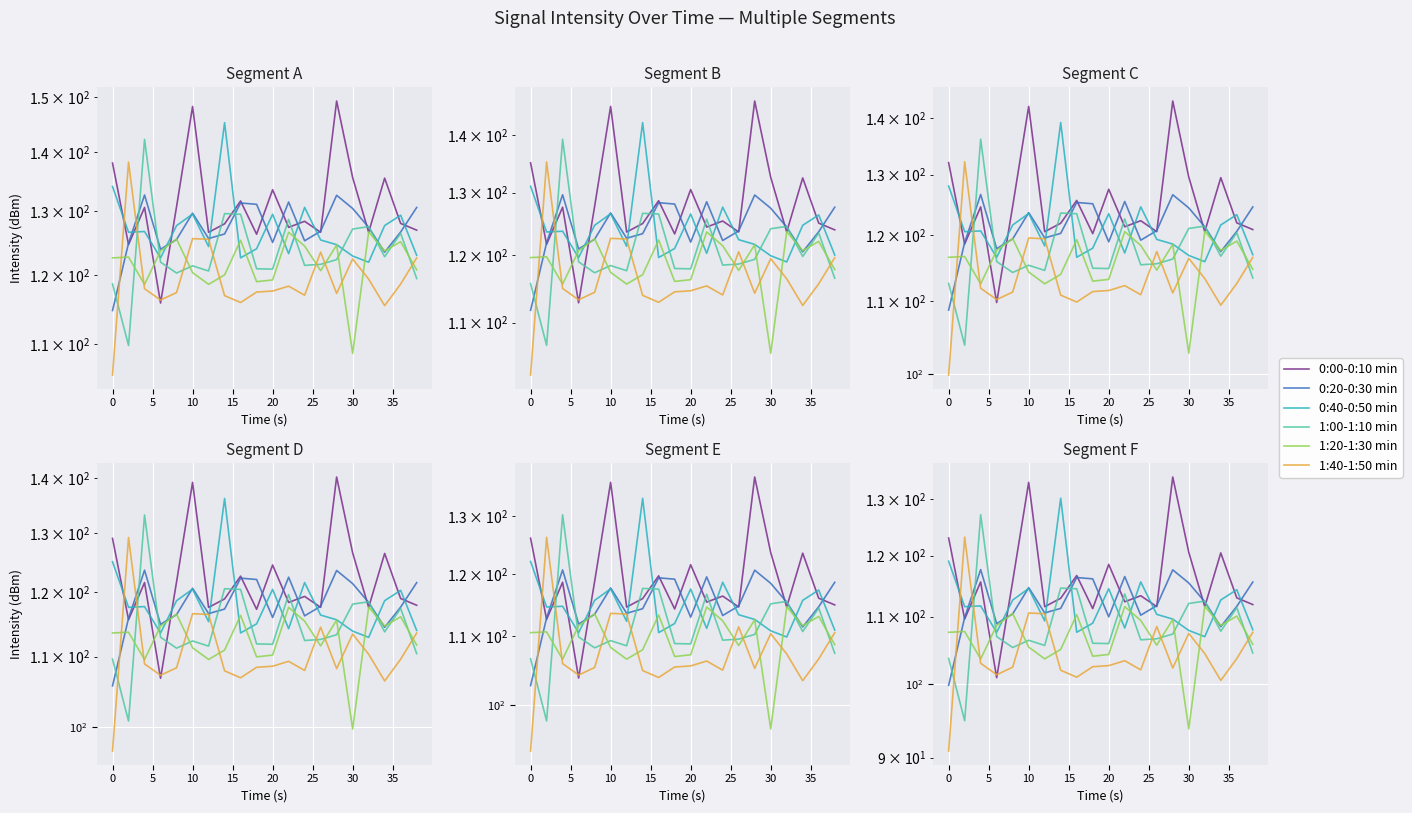

Which series has the largest total across all categories?

0:00-0:10 min